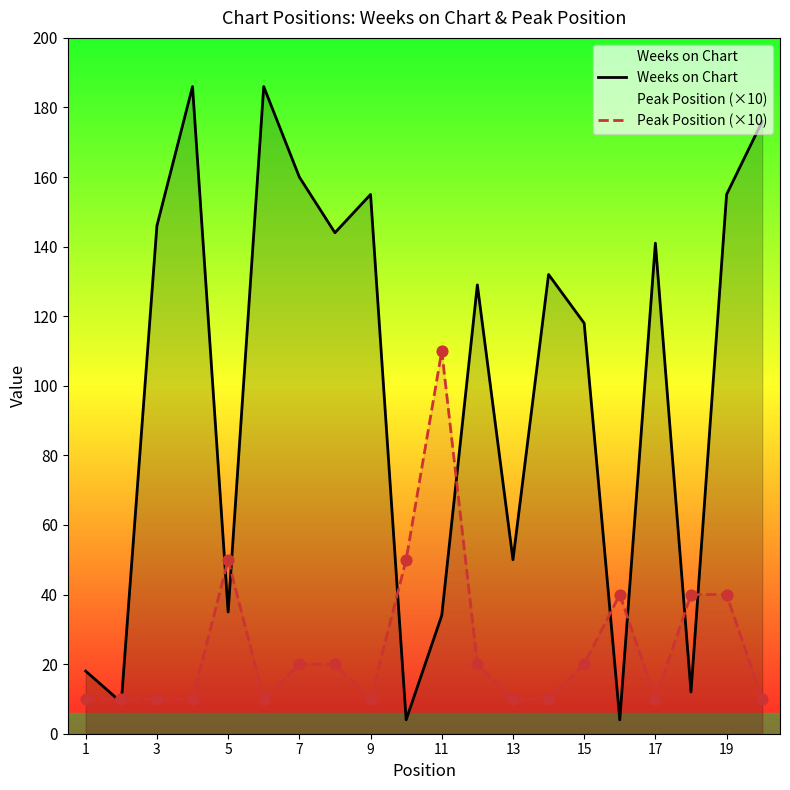

Is the value of Weeks on Chart at 11 greater than the value of Peak Position (×10) at 3?

Yes